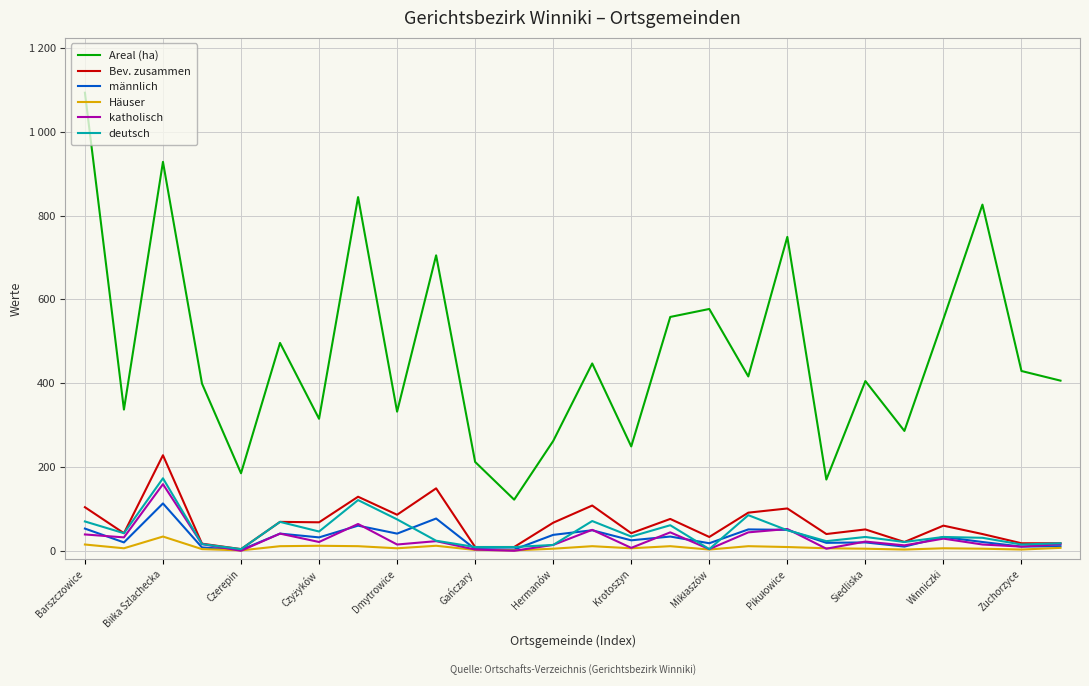

Is this an area chart (filled region under the line)?

No